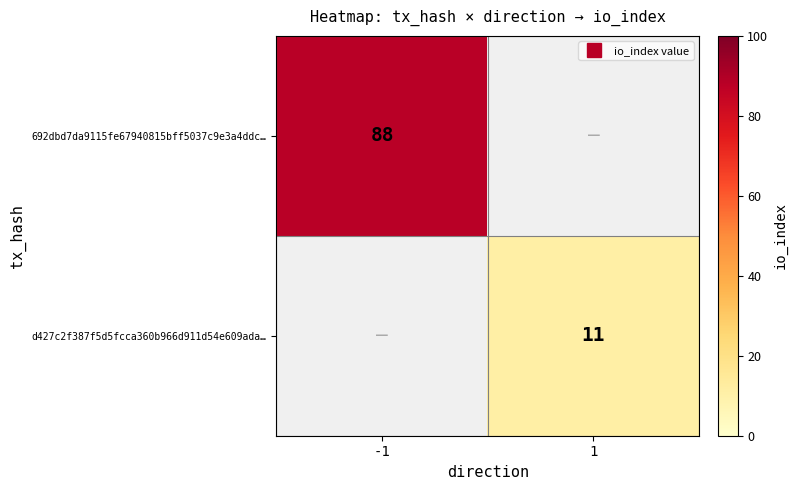

Between 1 and -1, which is larger?

-1